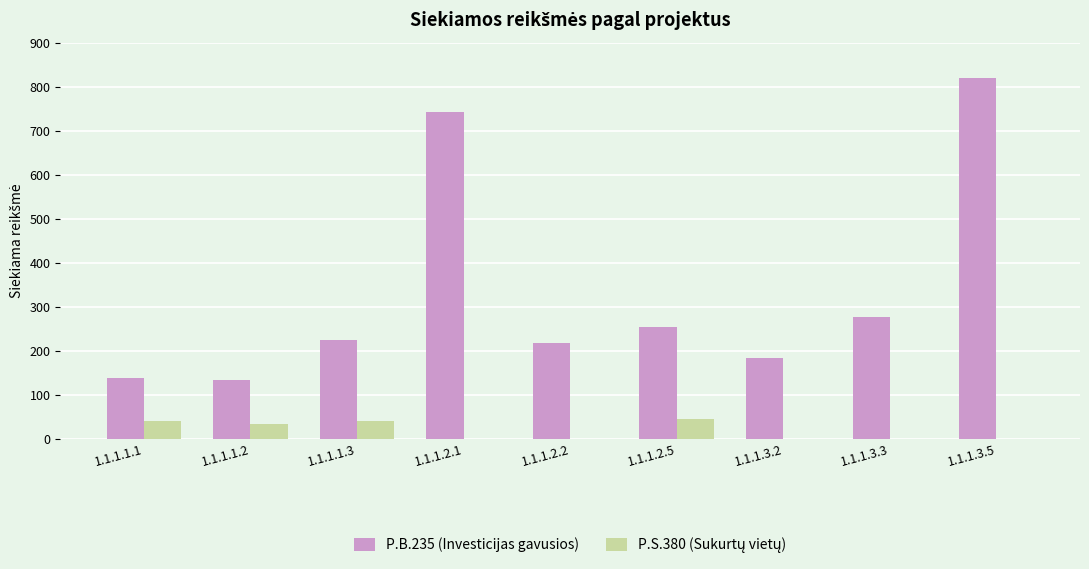

What is the sum of all P.B.235 (Investicijas gavusios) values?

2992